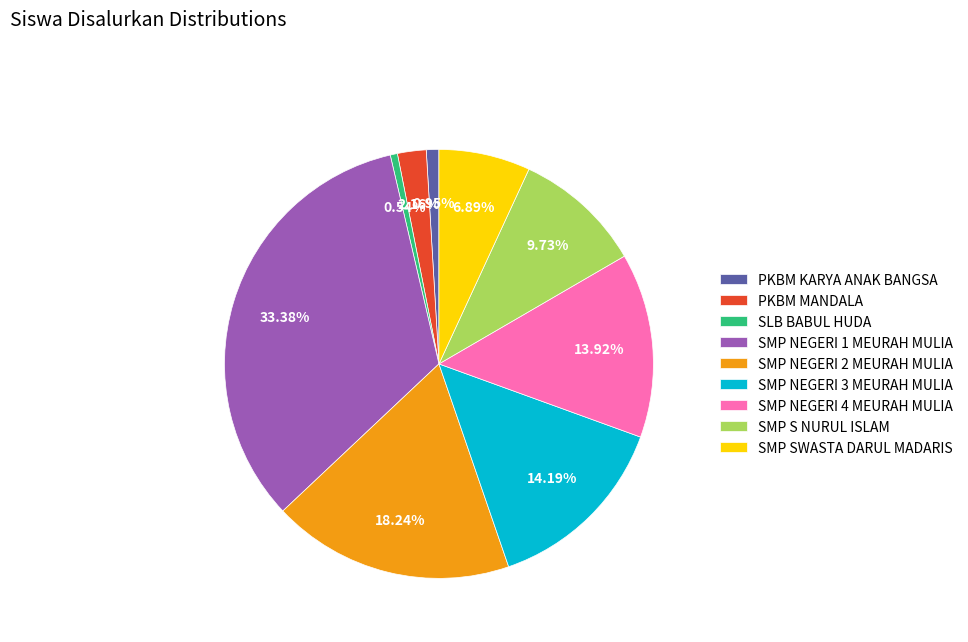

To the nearest percent, what portion does SMP NEGERI 2 MEURAH MULIA represent?

18%